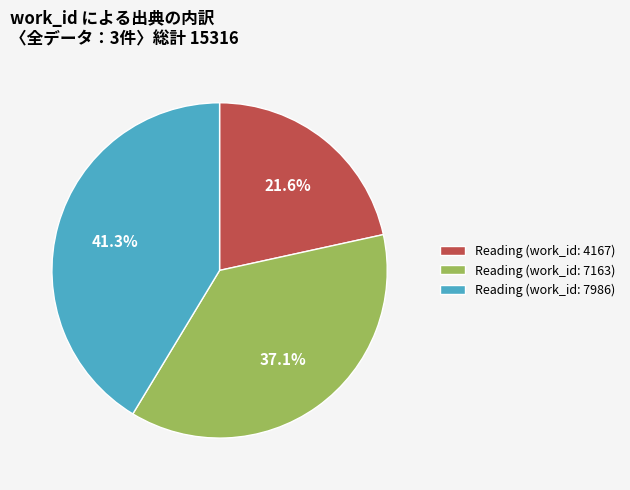

Does any single category account for the majority?

No